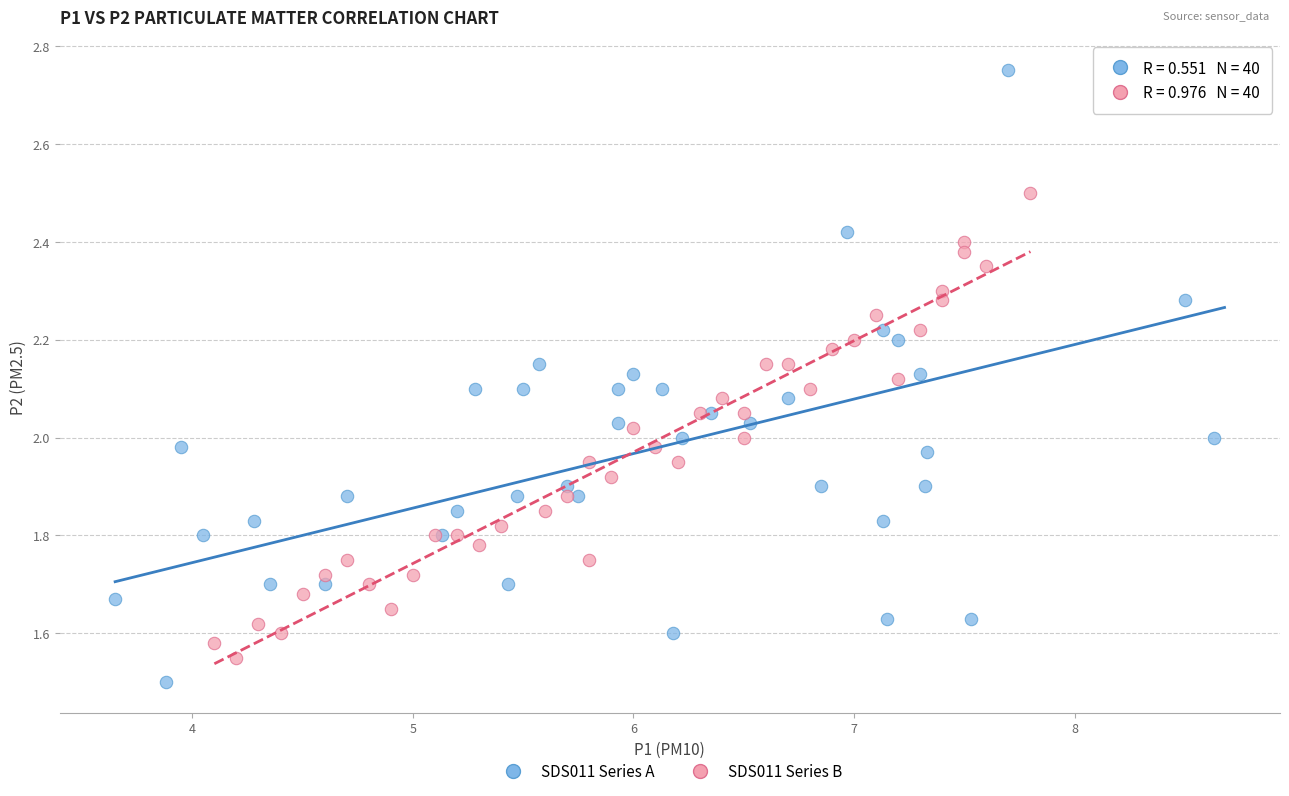

Which series reaches the maximum Y coordinate?

SDS011 Series A